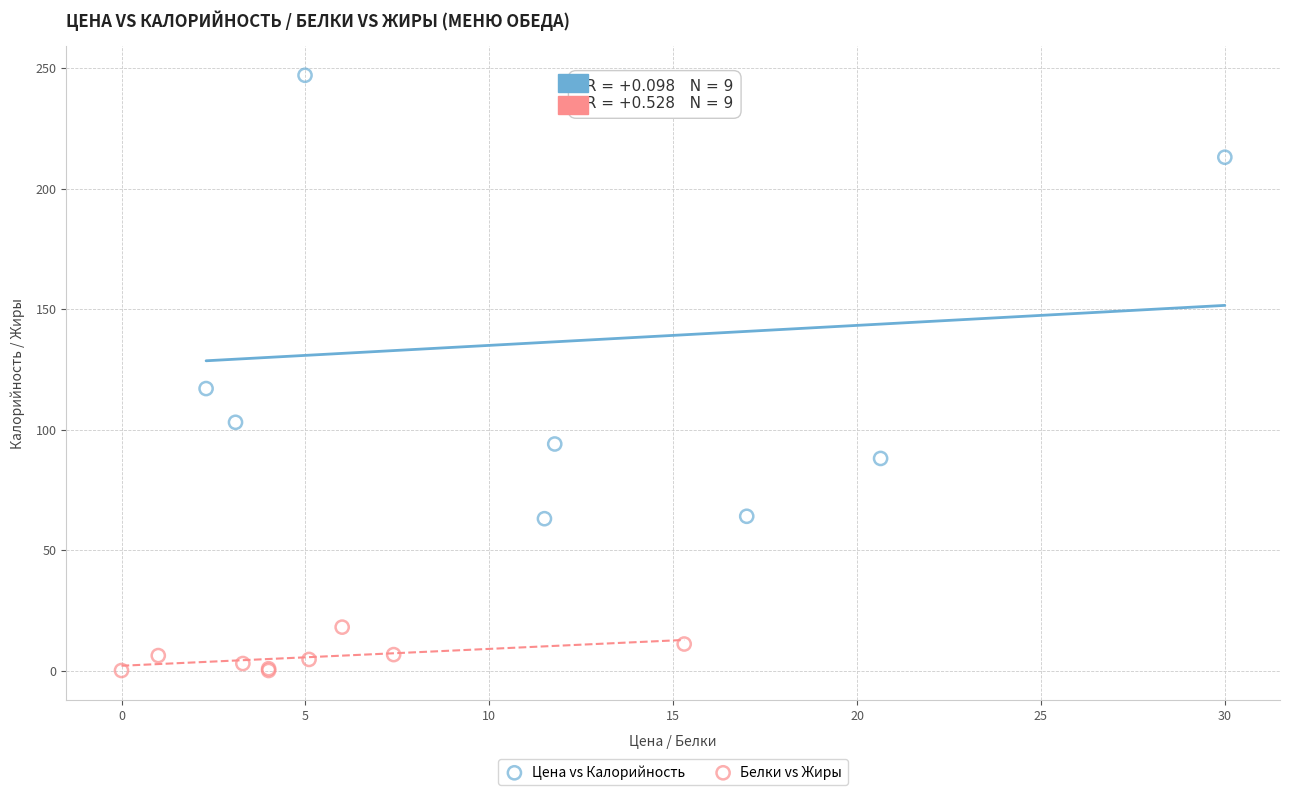

Which series has the largest Y range (max minus min)?

Цена vs Калорийность